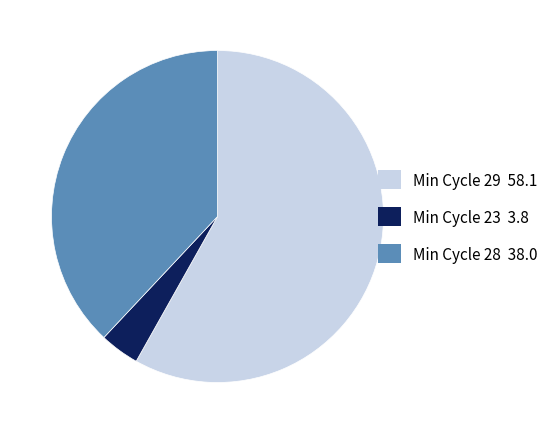

How many slices are in this pie chart?

3